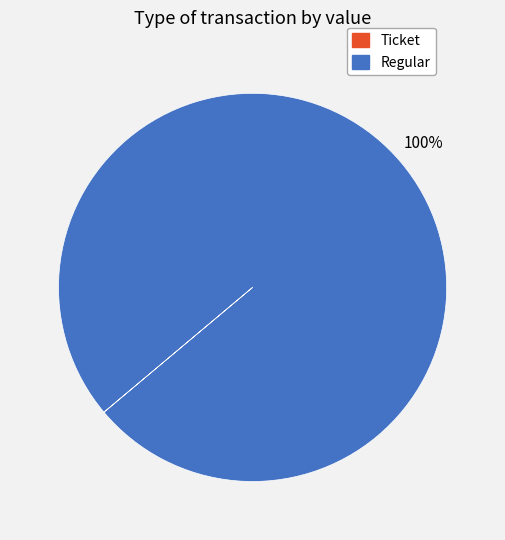

What is the largest slice in the pie chart?

Regular